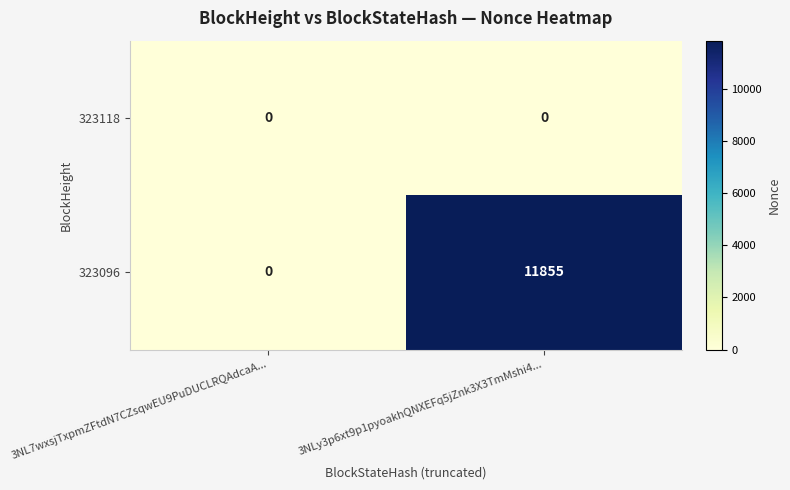

What is the maximum value shown in the chart?

11855